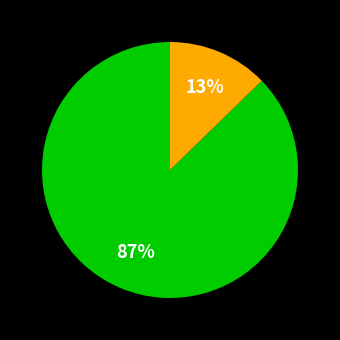

To the nearest percent, what is the average slice percentage?

50%